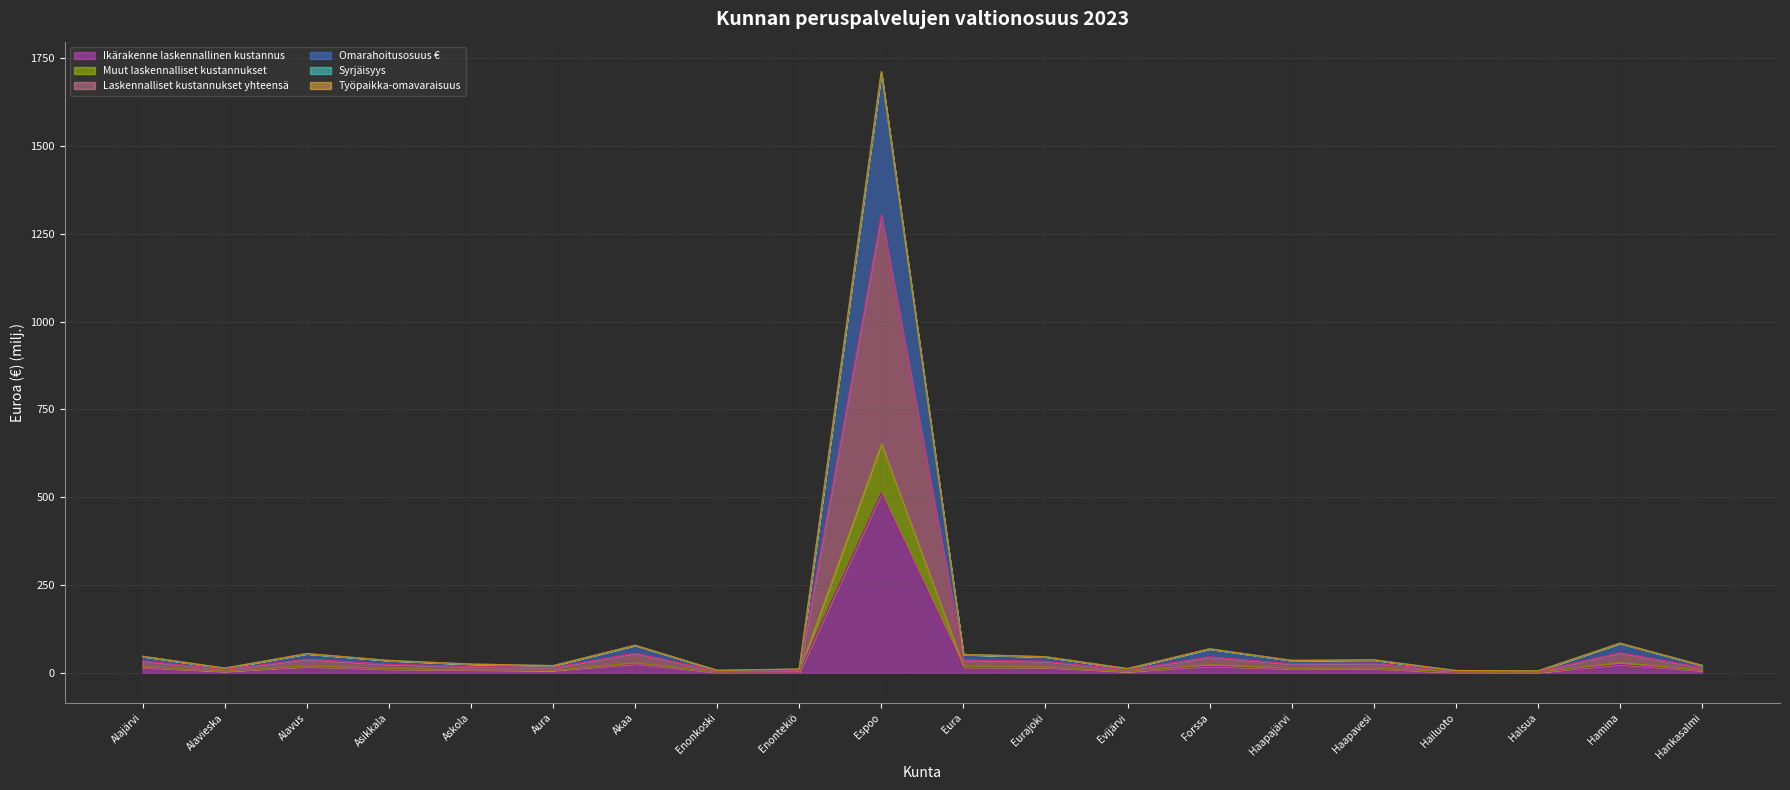

True or false: Ikärakenne laskennallinen kustannus has a value of 511.0 at Espoo.

True